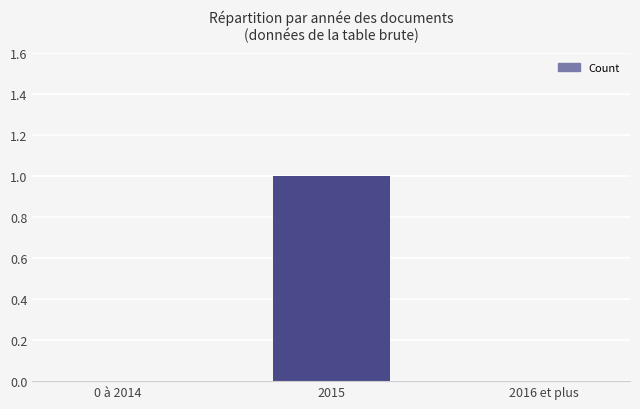

What is the sum of all values?

1